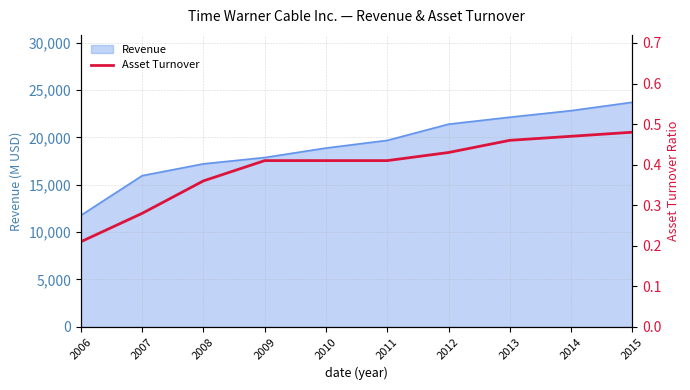

How many lines are shown in the chart?

1